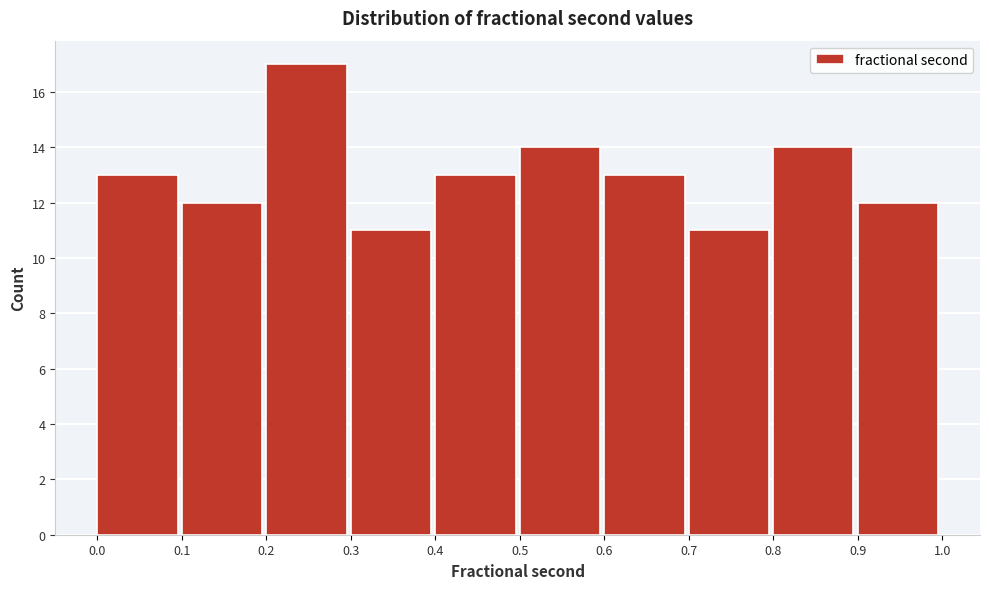

Reading left to right, transcribe this chart: for each bar, give the range it covers on the x-axis and its height. The values are not printed on the chart, so give them approximately, as read against the axis.

0.0 to 0.1: 13
0.1 to 0.2: 12
0.2 to 0.3: 17
0.3 to 0.4: 11
0.4 to 0.5: 13
0.5 to 0.6: 14
0.6 to 0.7: 13
0.7 to 0.8: 11
0.8 to 0.9: 14
0.9 to 1.0: 12